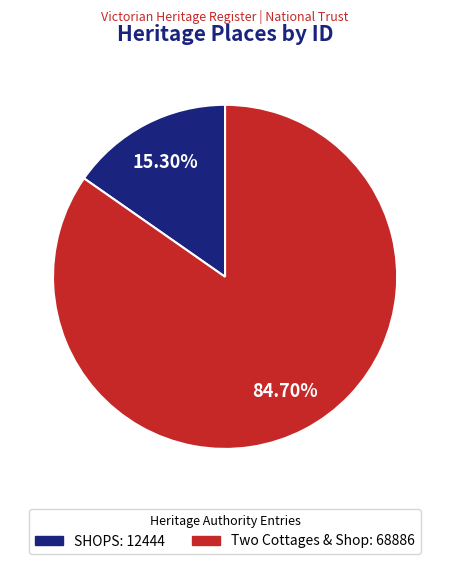

Combined, do SHOPS and Two Cottages & Shop account for over 50%?

Yes